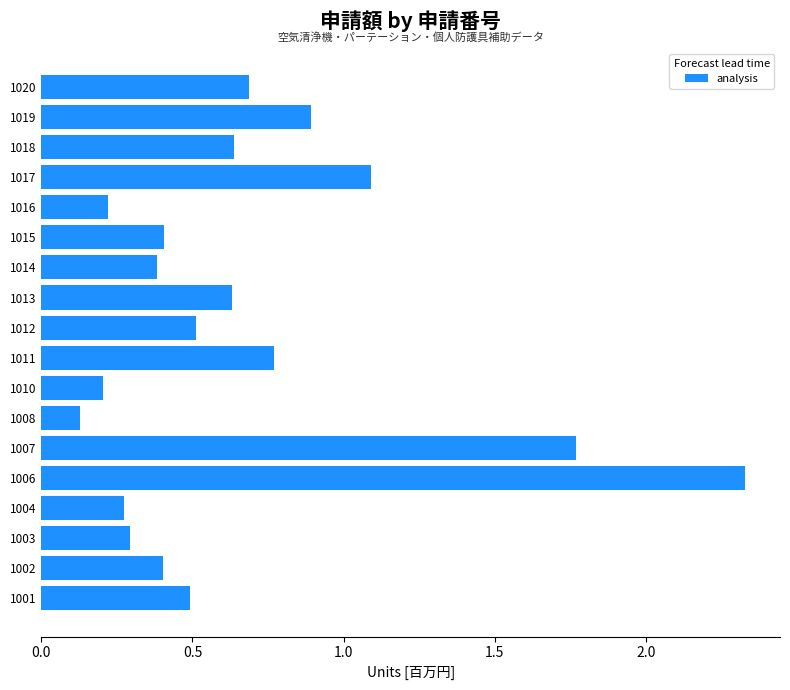

At which category does the chart reach its peak across all series?

1006